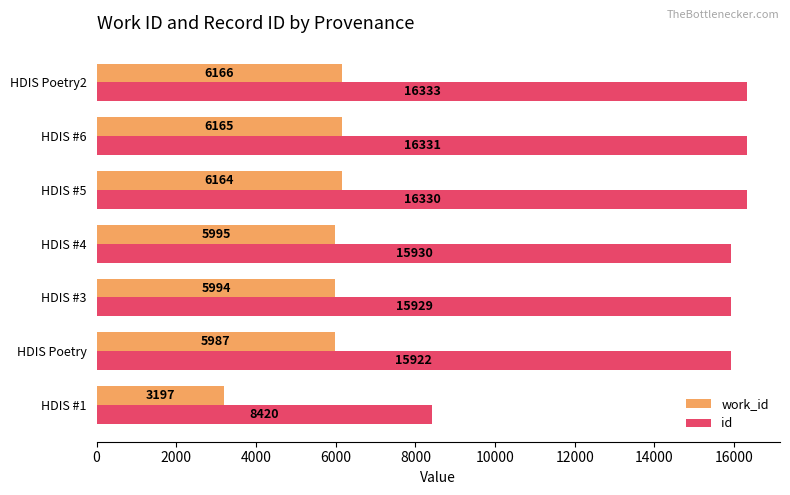

What is the average value of the id series?

15028